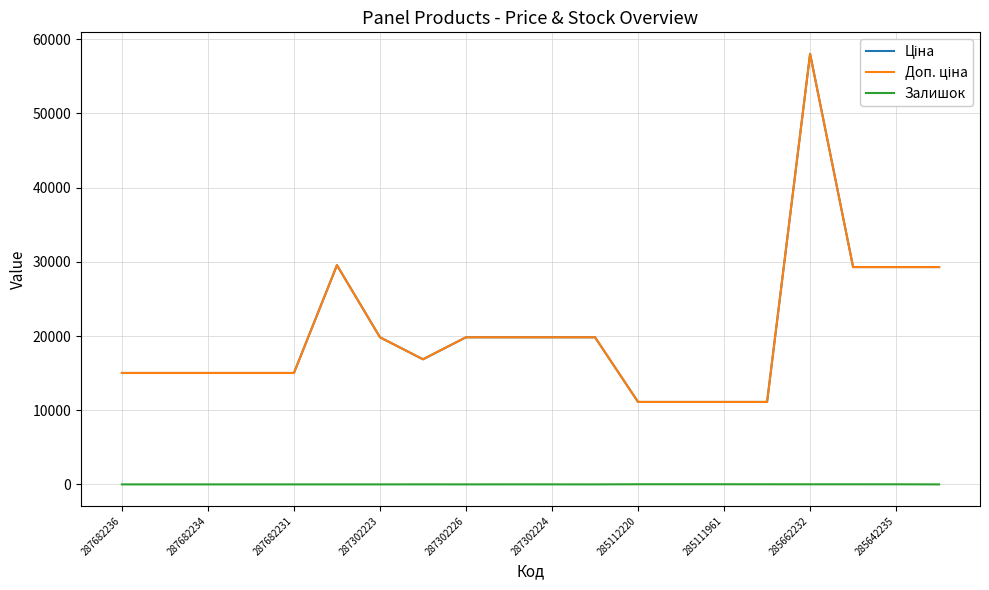

Does the chart display data point markers on the line(s)?

No